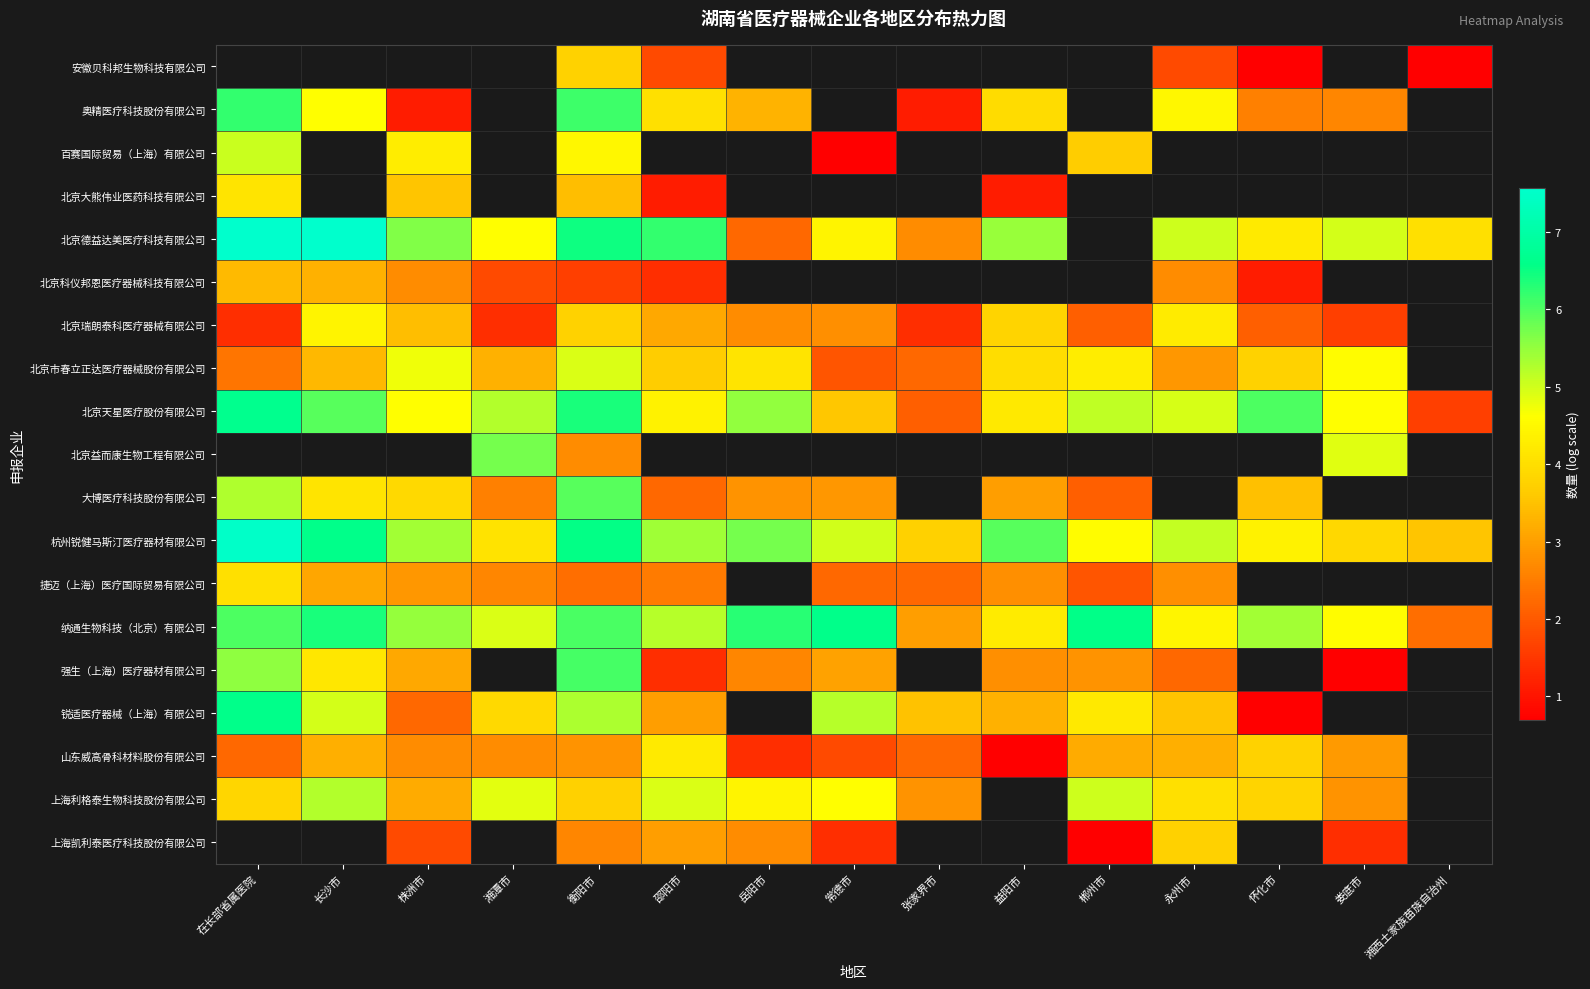

The value of 北京德益达美医疗科技有限公司 at 在长部省属医院 is 7.5. True or false?

True